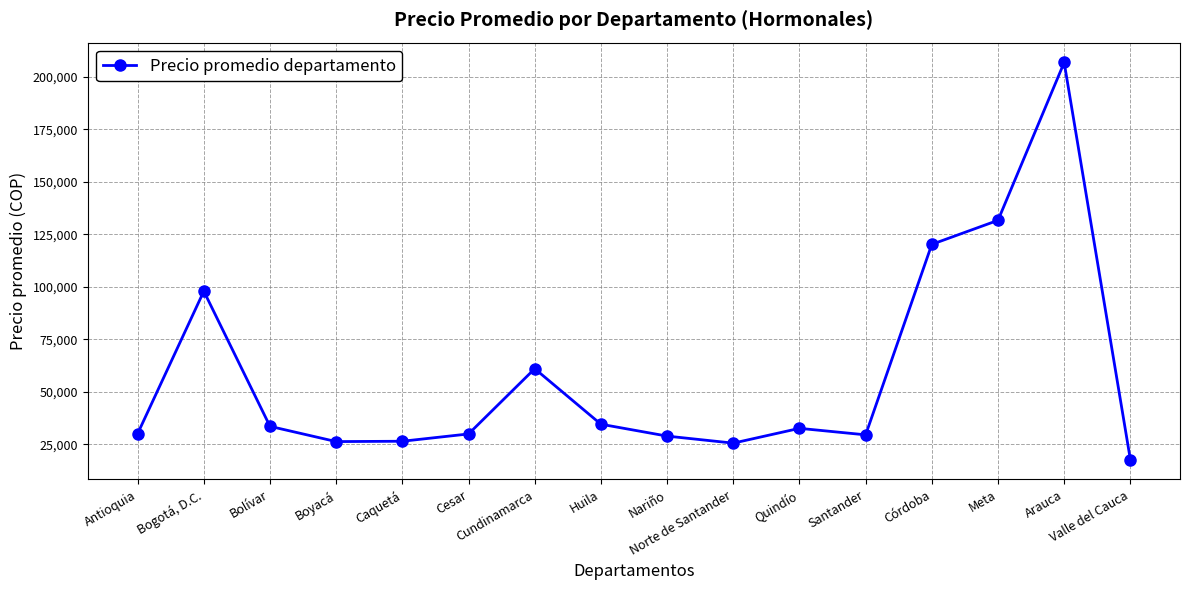

What is the smallest value displayed?

17654.0